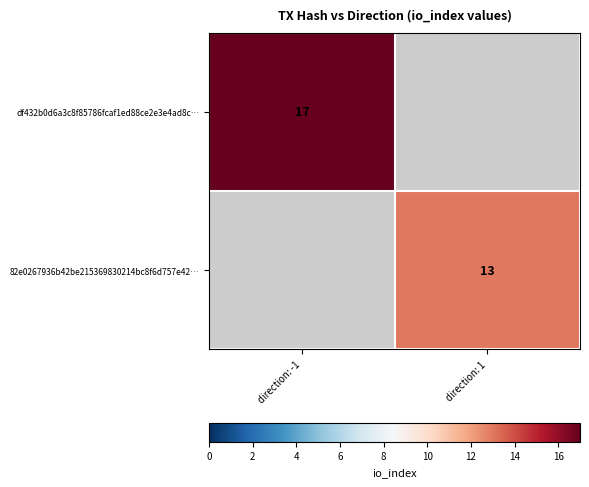

Which category has the highest value across all series?

direction: -1